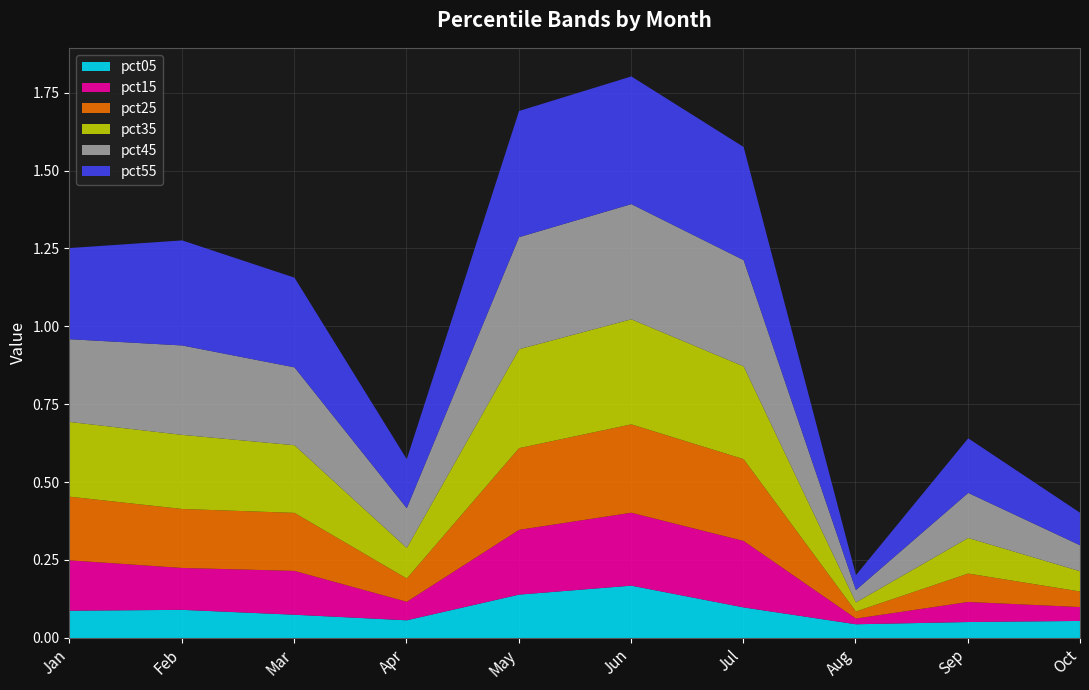

Does the chart have visible grid lines?

Yes